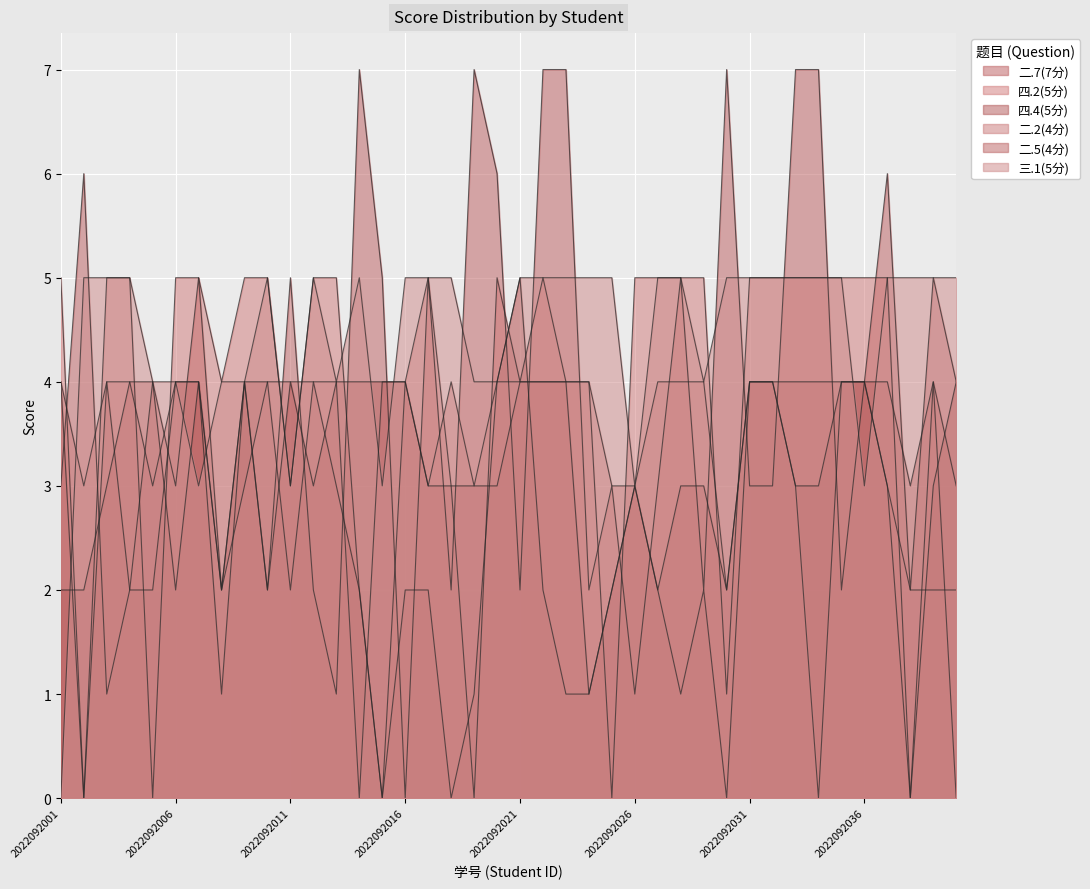

What is the value of the 二.2(4分) point at the 19th from the left?

3